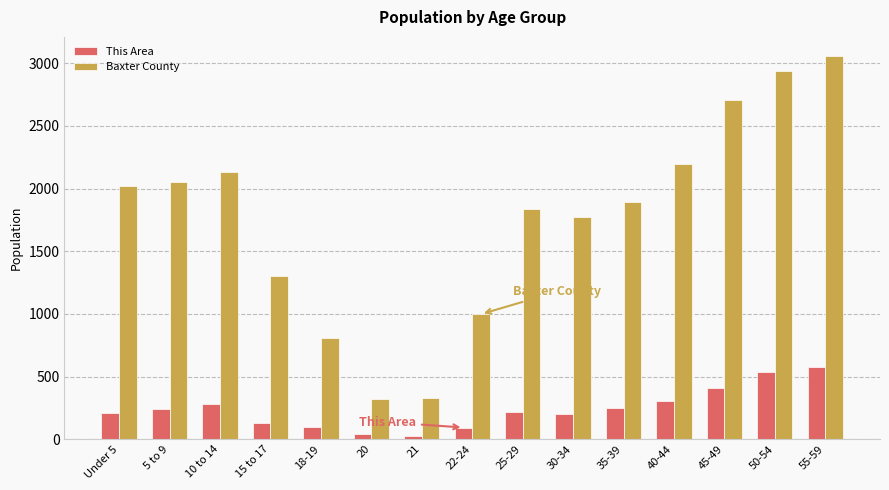

What is the sum of all This Area values?

3613